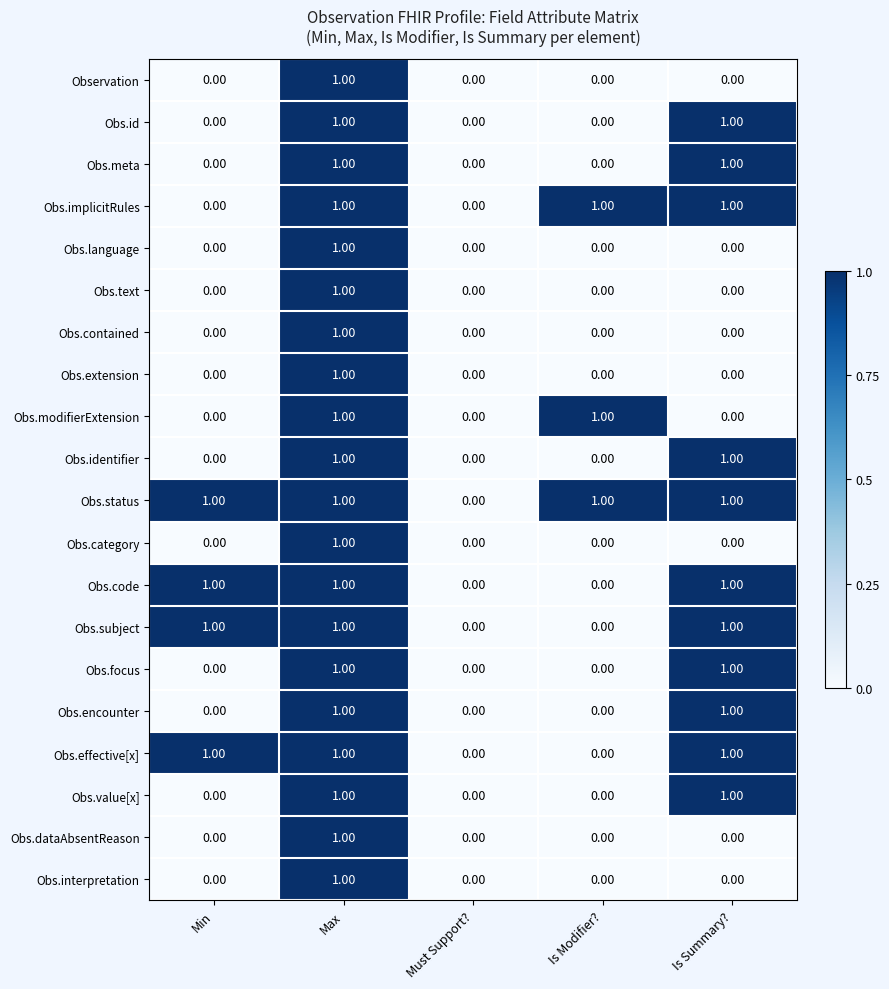

At which category is the sum across all series the highest?

Max